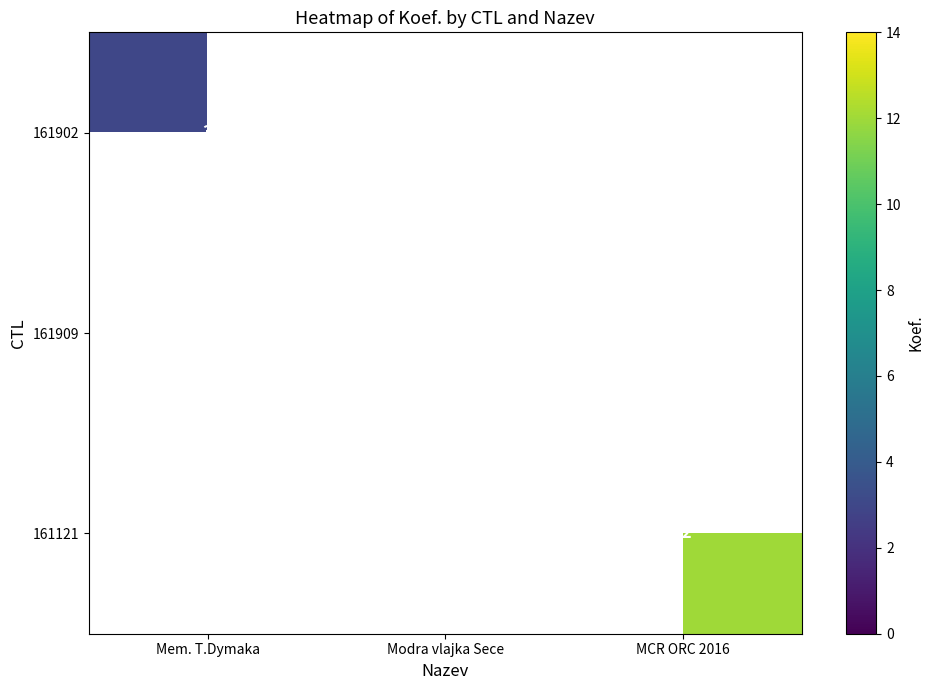

List the labels in order of 161902 value, largest first.

Mem. T.Dymaka, Modra vlajka Sece, MCR ORC 2016